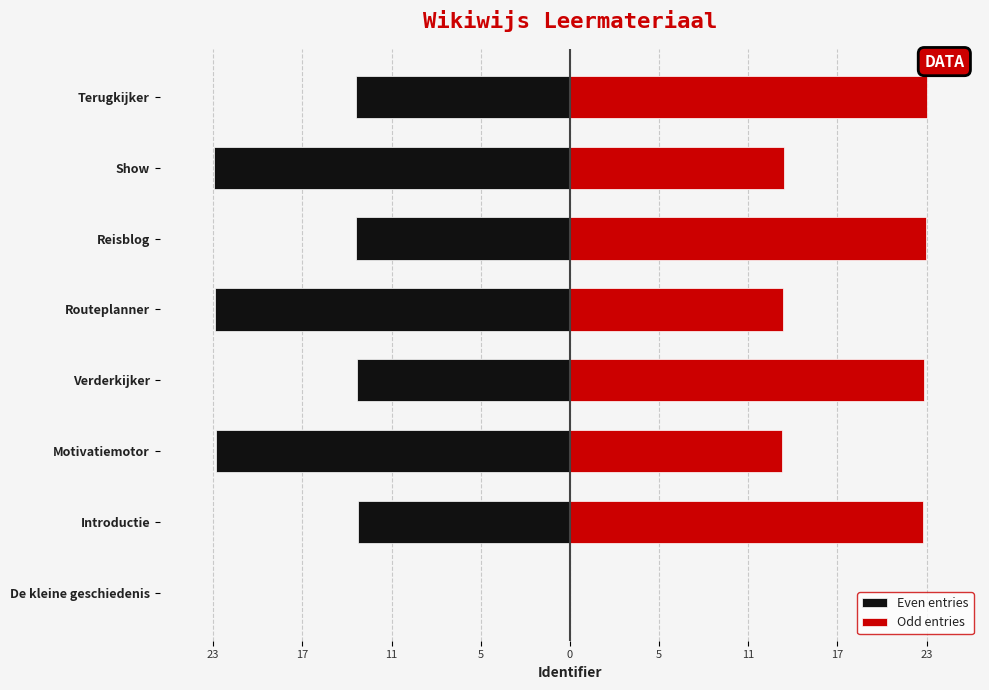

At Reisblog, list the series in order from smallest to largest.

Even entries, Odd entries